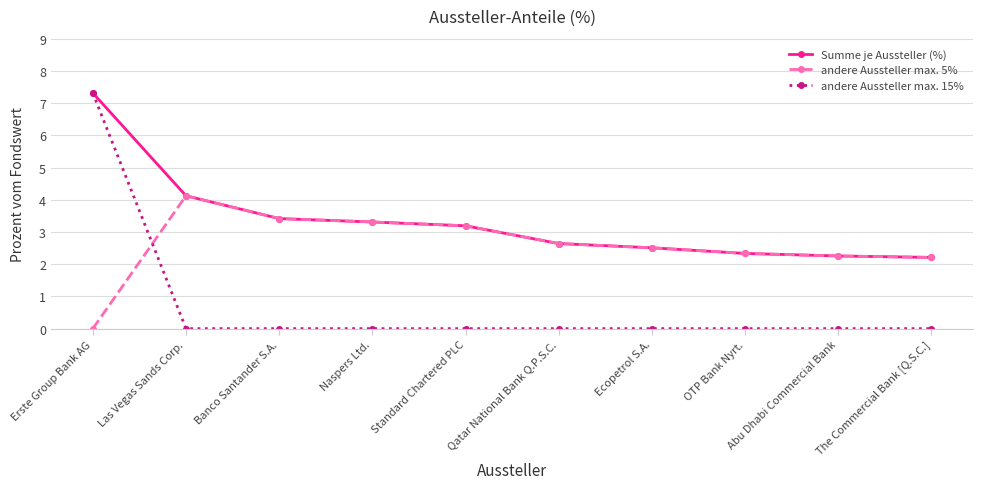

How many values in andere Aussteller max. 5% are above zero?

9